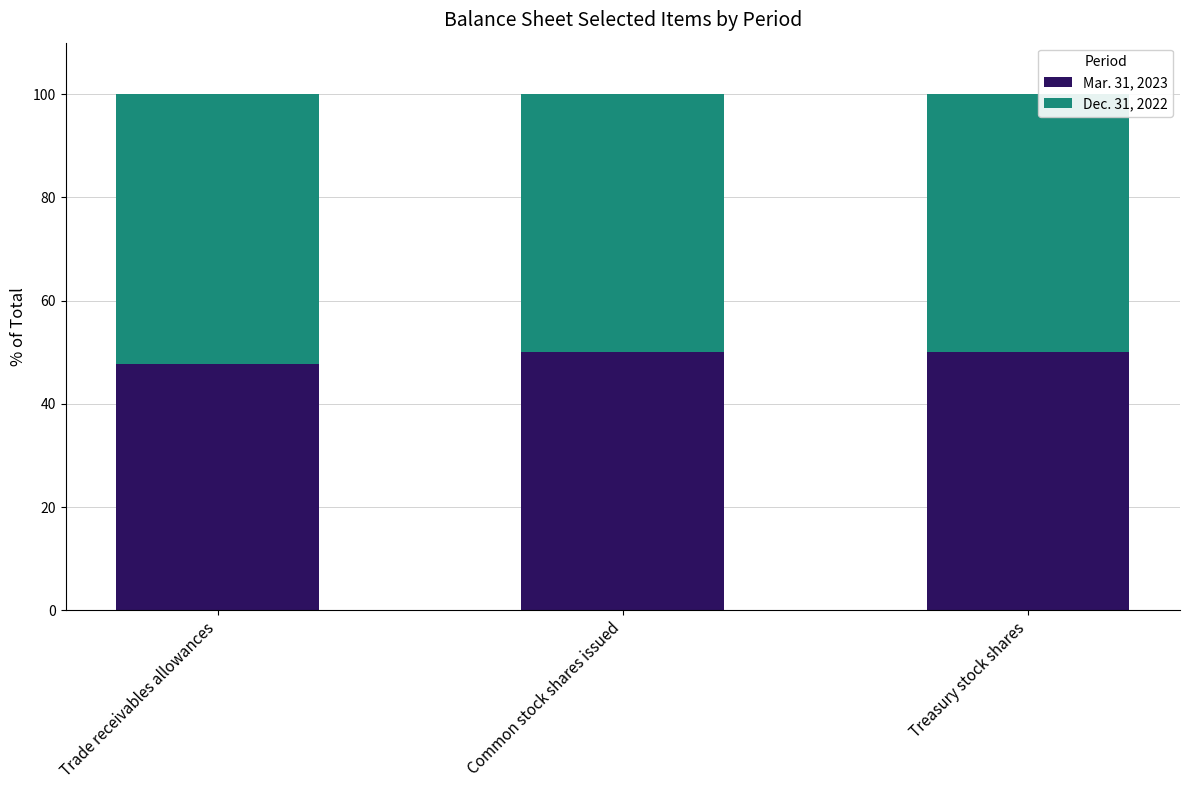

At which label does Mar. 31, 2023 reach its minimum?

Trade receivables allowances